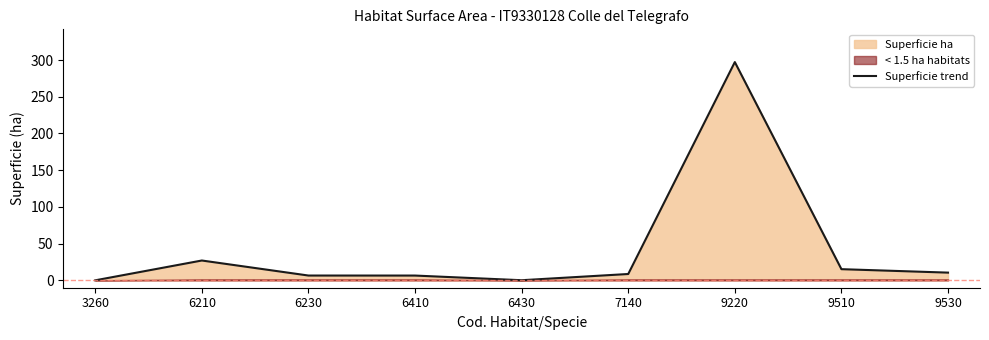

What is the change in value from 6410 to 6430?

-6.3